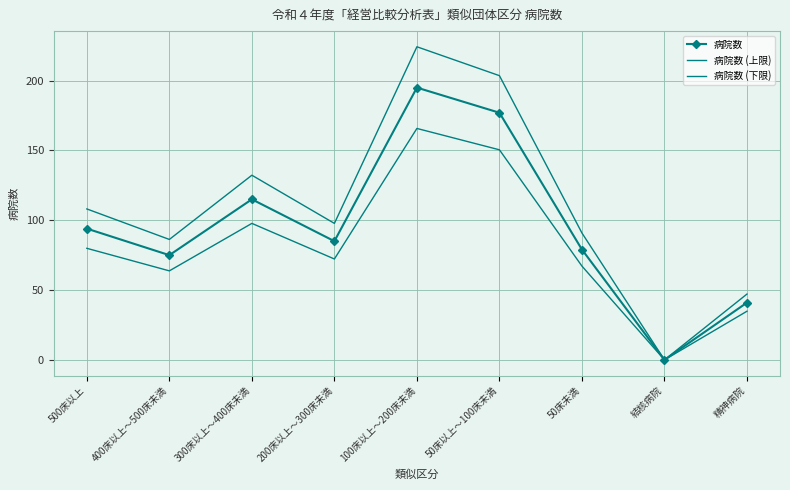

At which category is the sum across all series the highest?

100床以上～200床未満